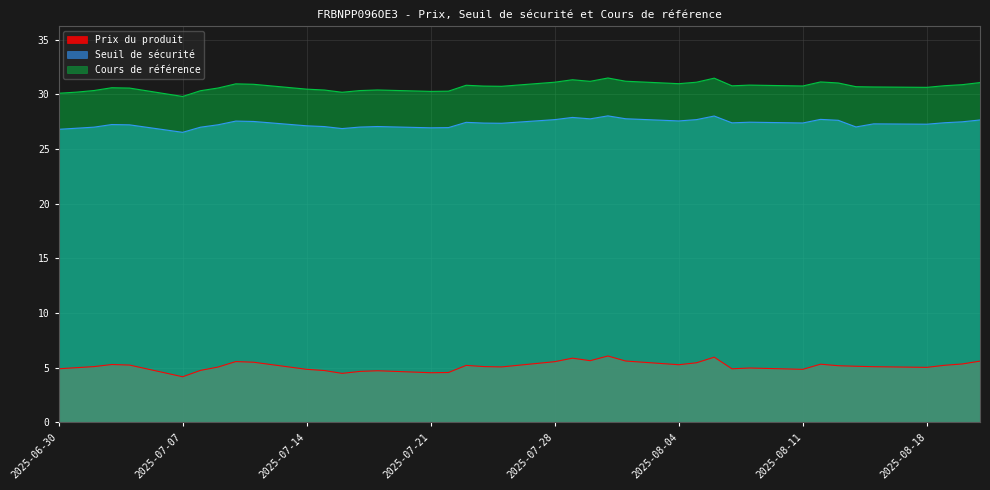

How many distinct data groups are displayed?

3